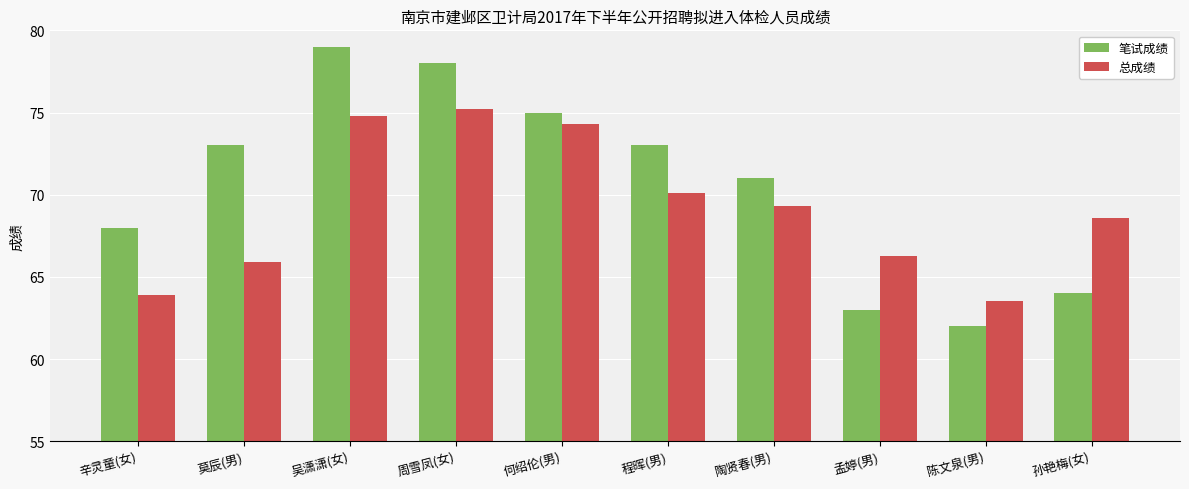

What is the difference between the second highest and minimum values in the 总成绩 series?

11.2